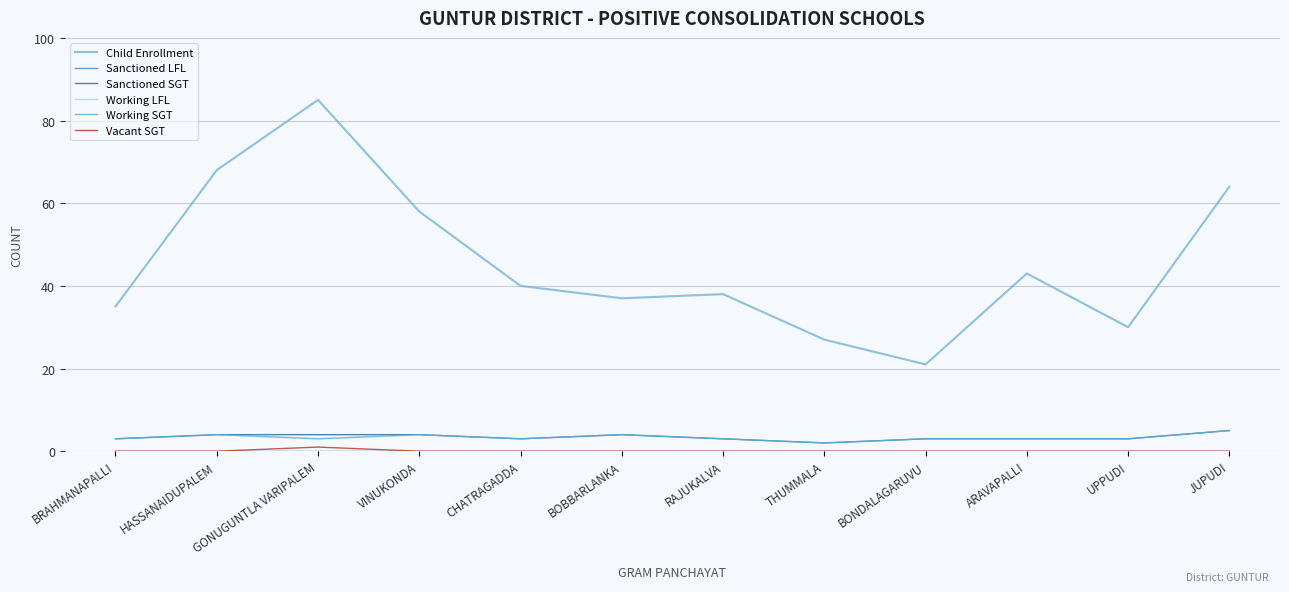

Which category has the highest value across all series?

GONUGUNTLA VARIPALEM